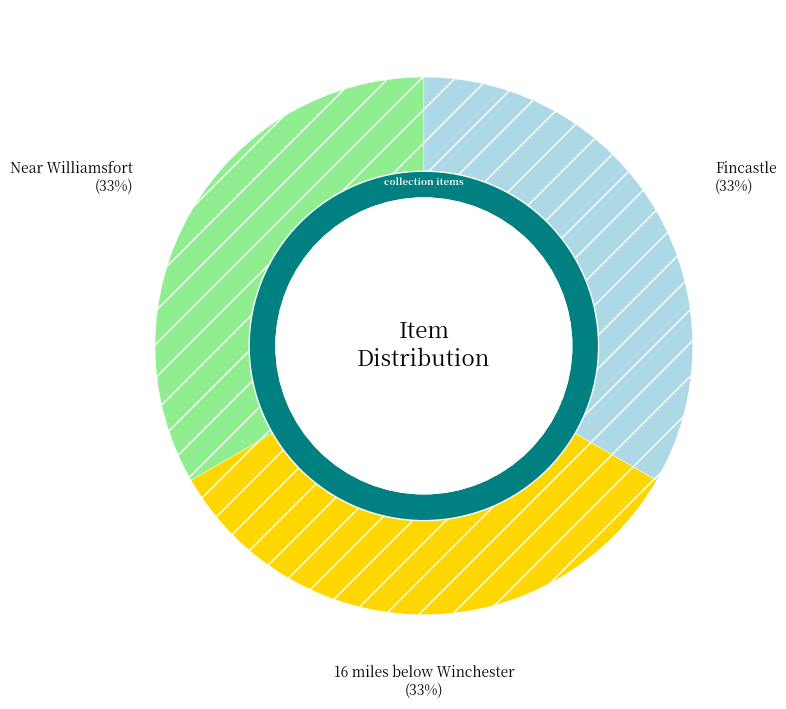

Is Fincastle
(14448) the majority of the pie?

No